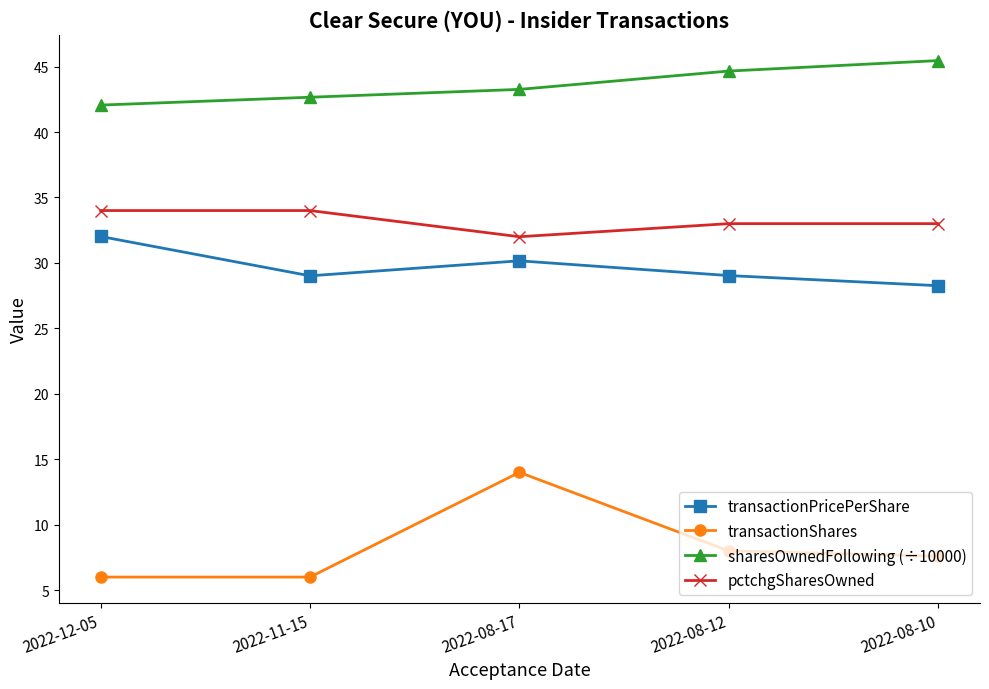

Count the number of categories in the chart.

5